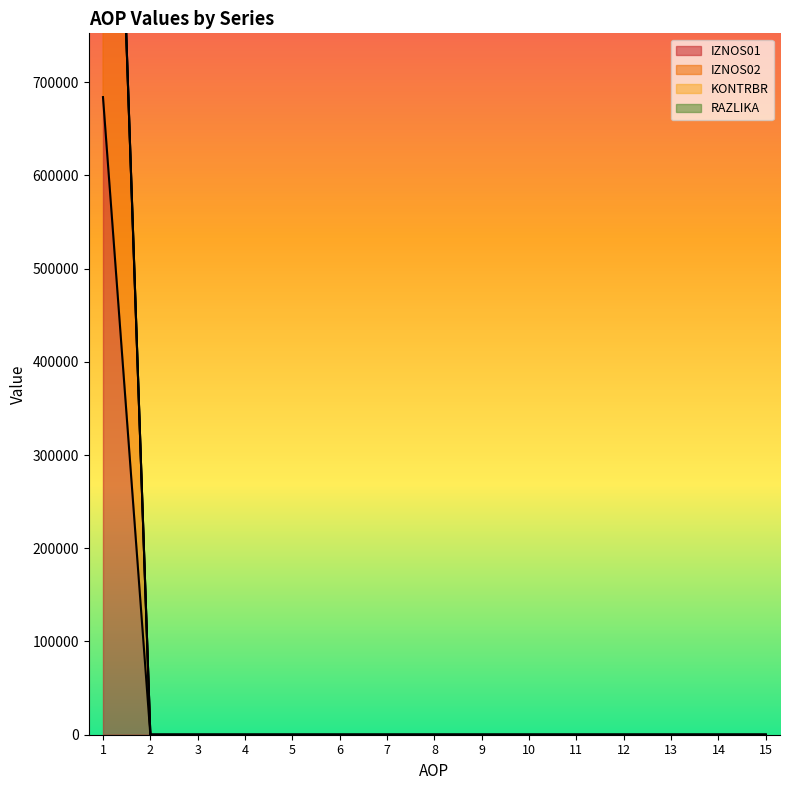

Where is RAZLIKA nearest to the value 738468?

2